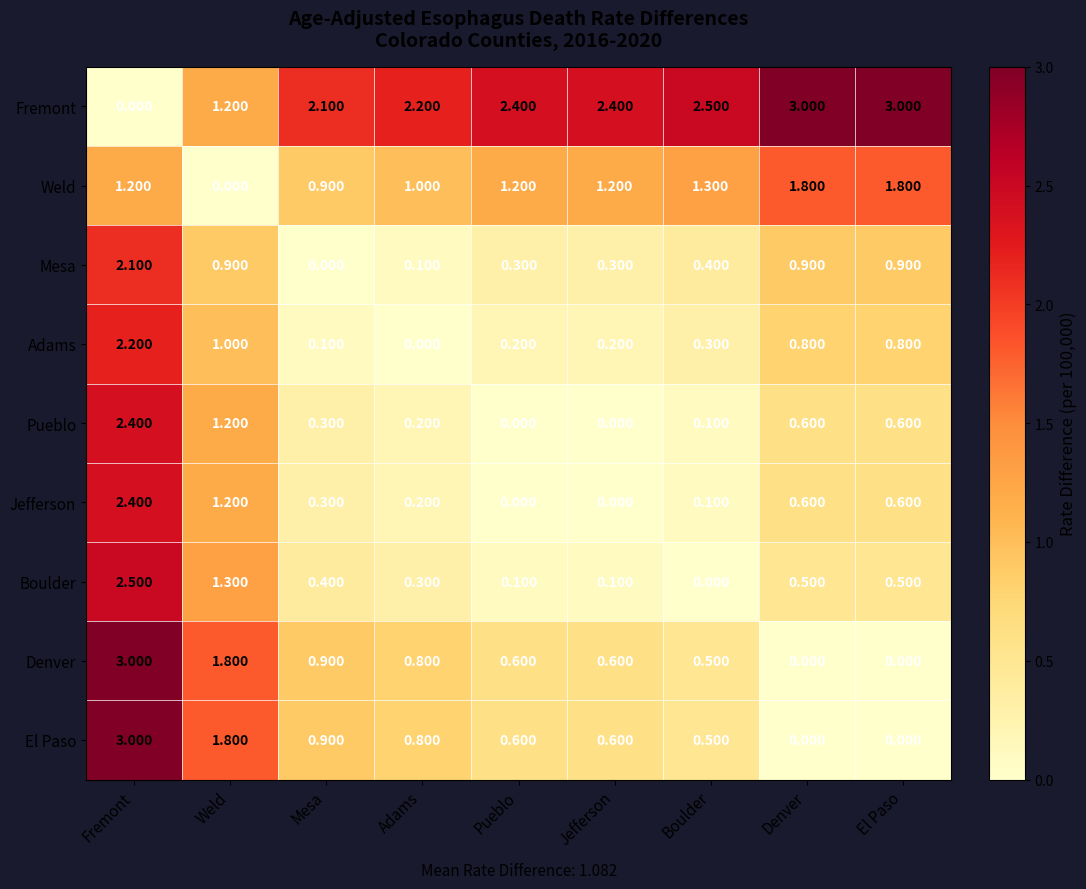

At which category is the sum across all series the highest?

Fremont